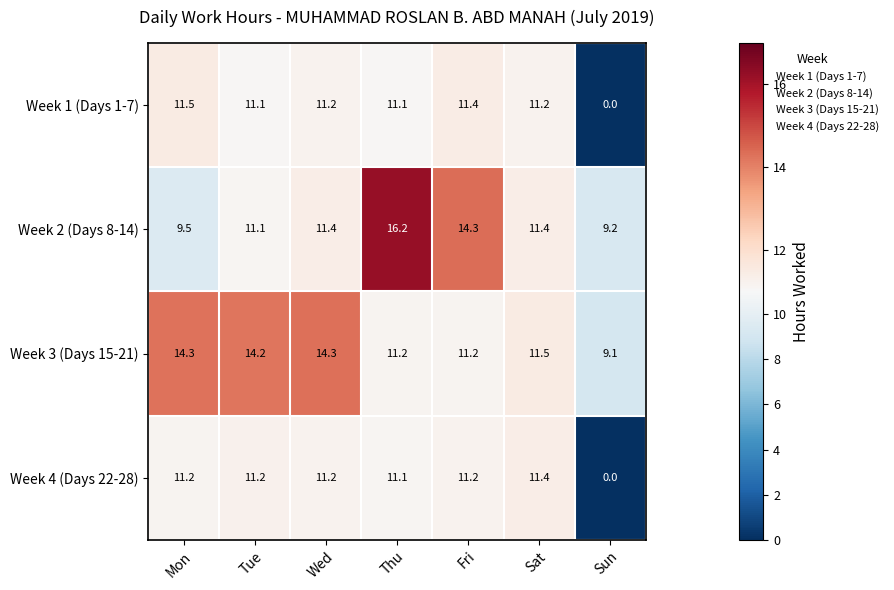

Which series changed the most between Mon and Thu?

Week 2 (Days 8-14)